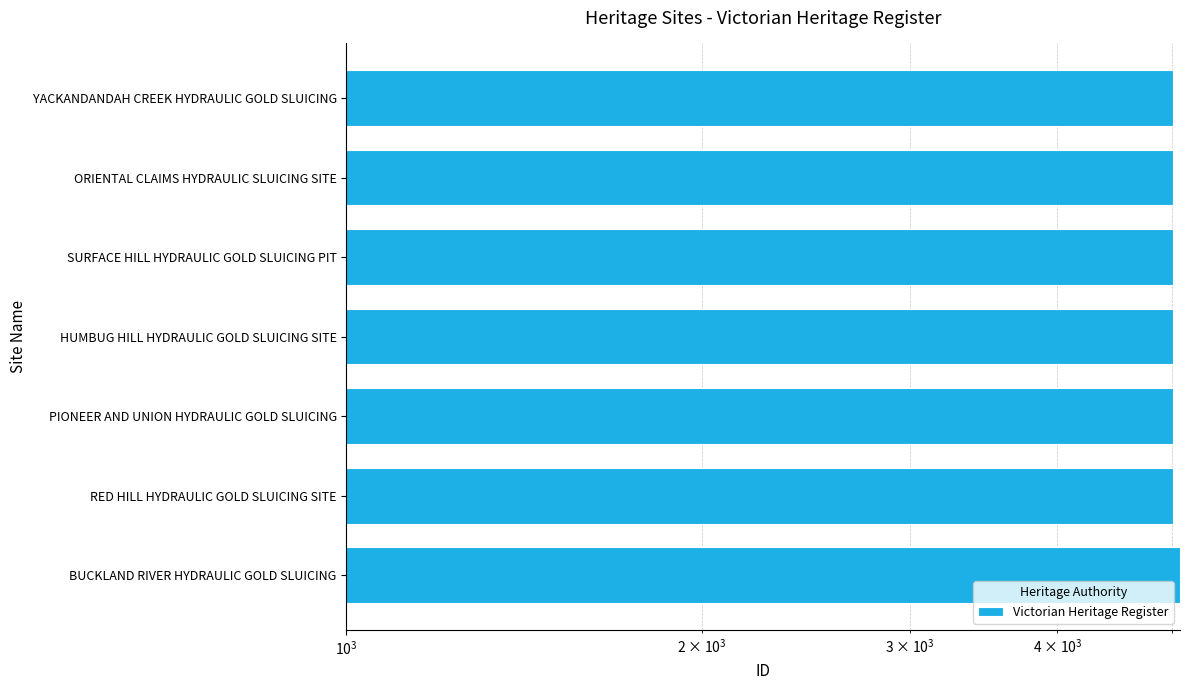

What is the value of the 5th bar from the left?

5013